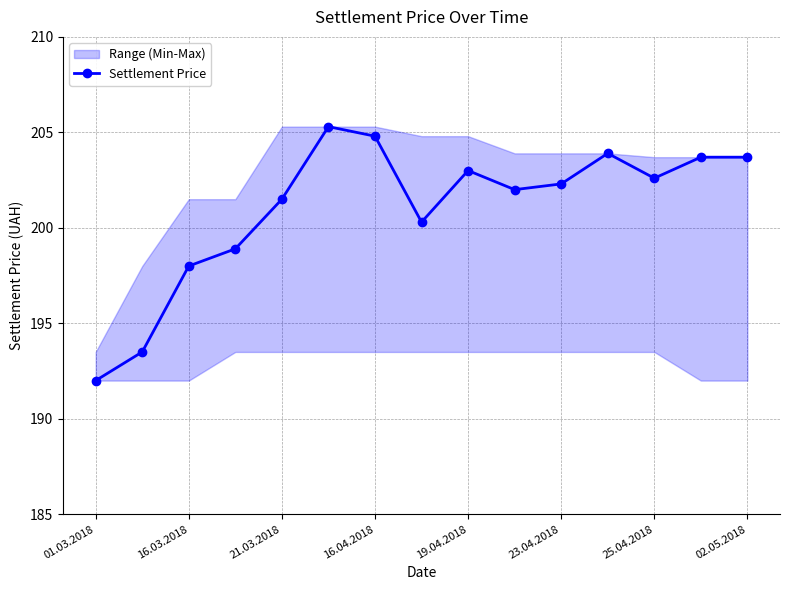

Count the number of categories in the chart.

15